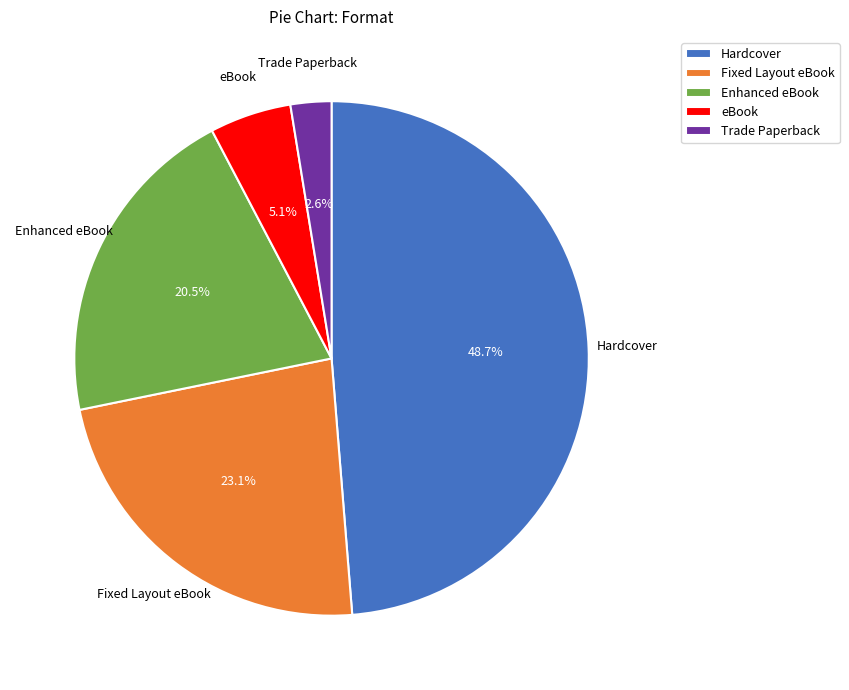

How many slices are in this pie chart?

5